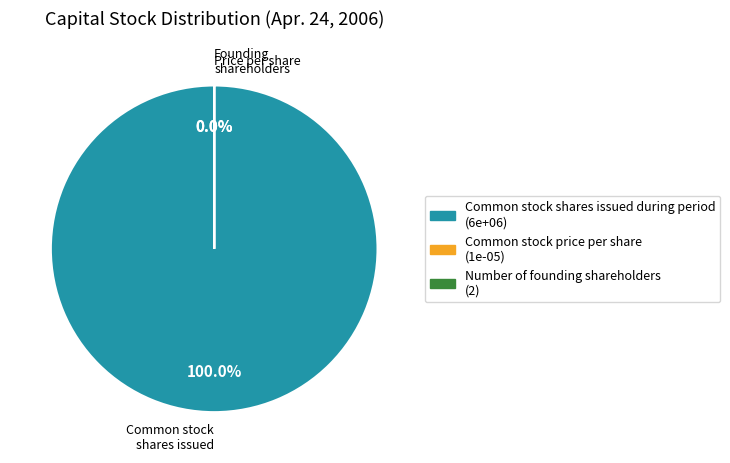

Which slice represents more than half of the pie?

Common stock shares issued during period